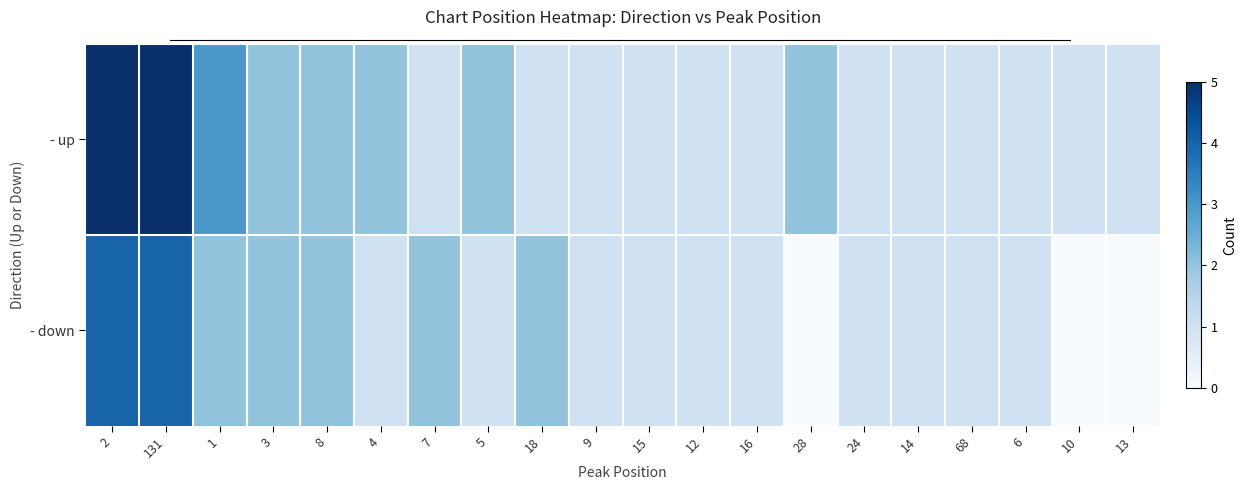

What is the maximum value shown in the chart?

5